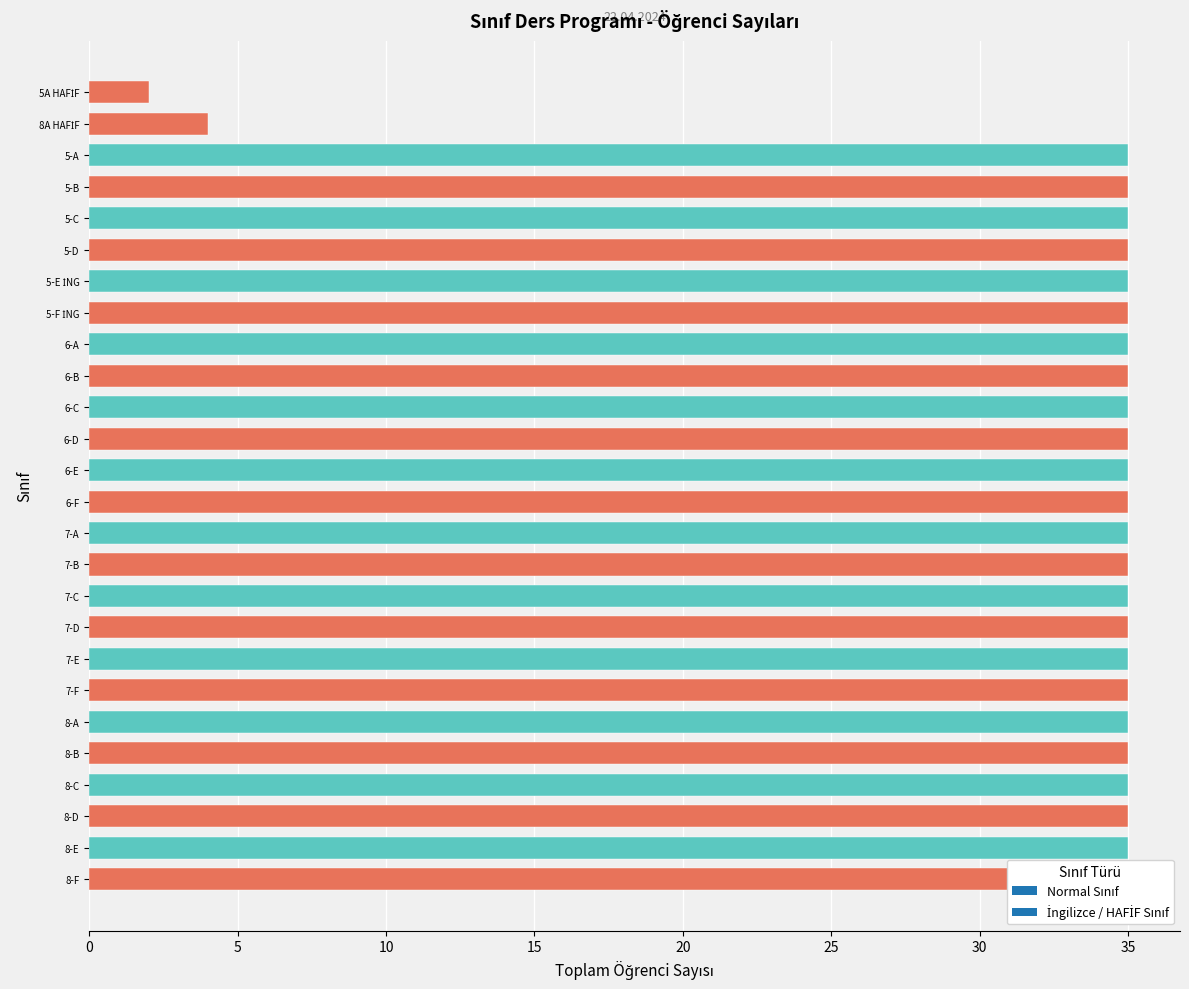

What is the value of the 7th bar from the left?

35